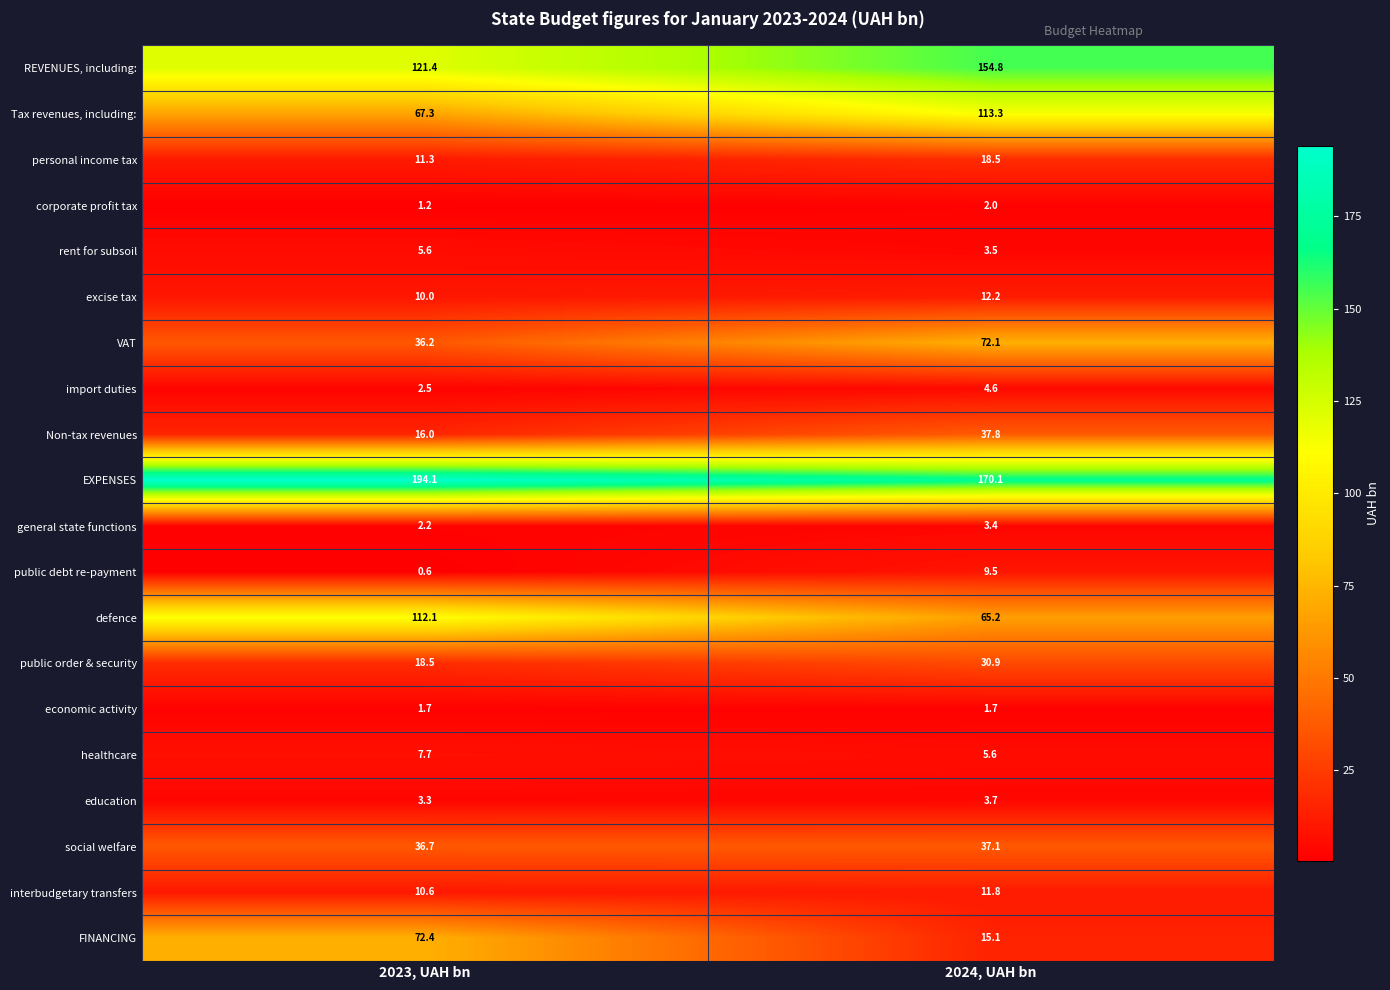

Read the rent for subsoil value at 2023, UAH bn.

5.6